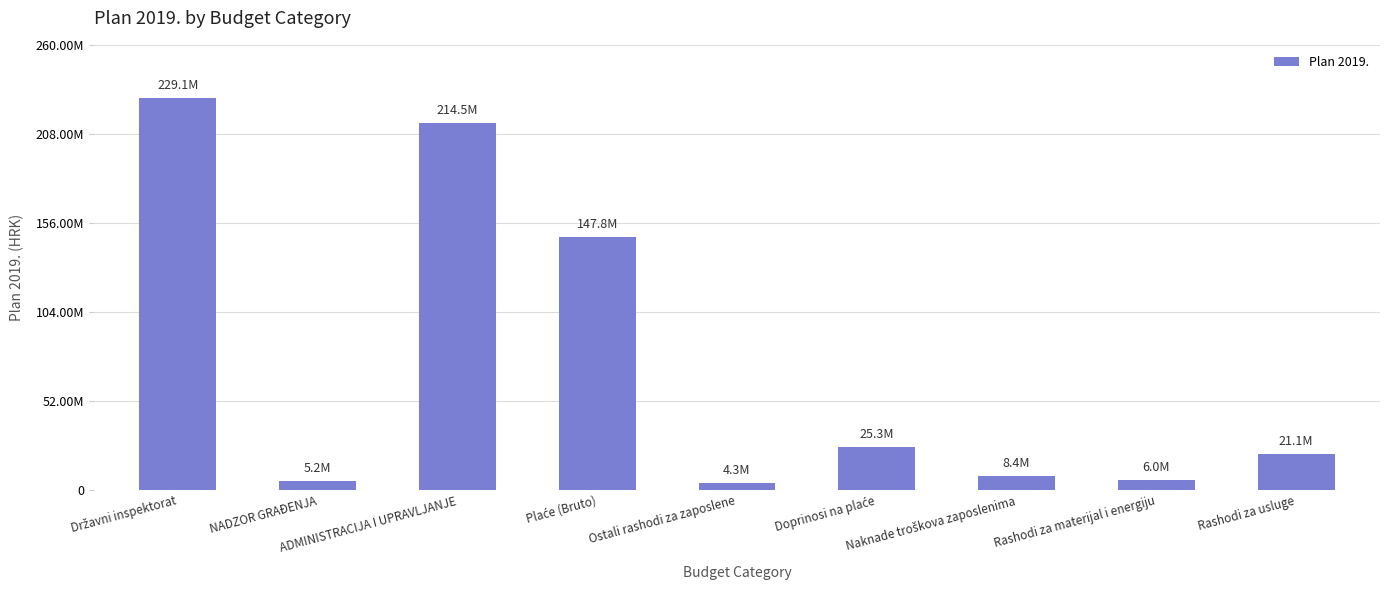

What is the label of the 4th bar from the right?

Doprinosi na plaće